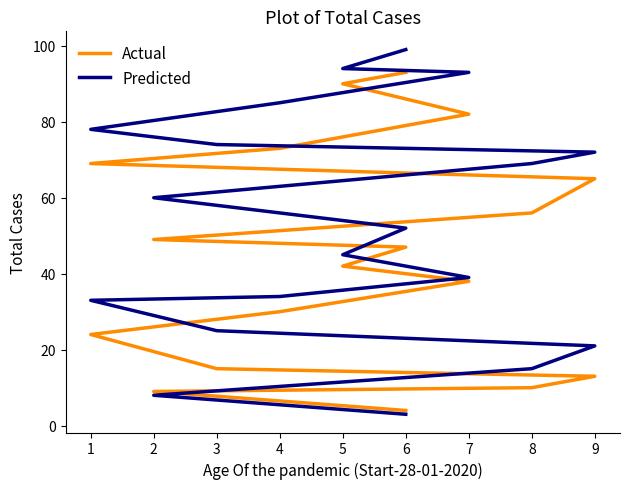

What are all the series names shown in the legend?

Actual, Predicted